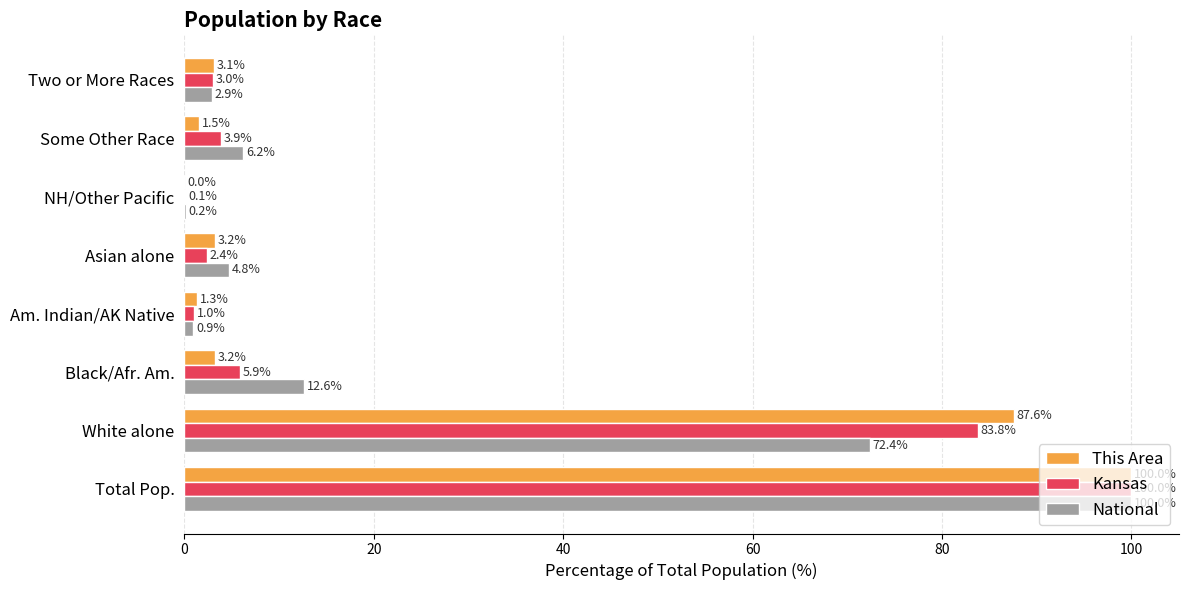

What is the total value across all series at Black/Afr. Am.?

21.7